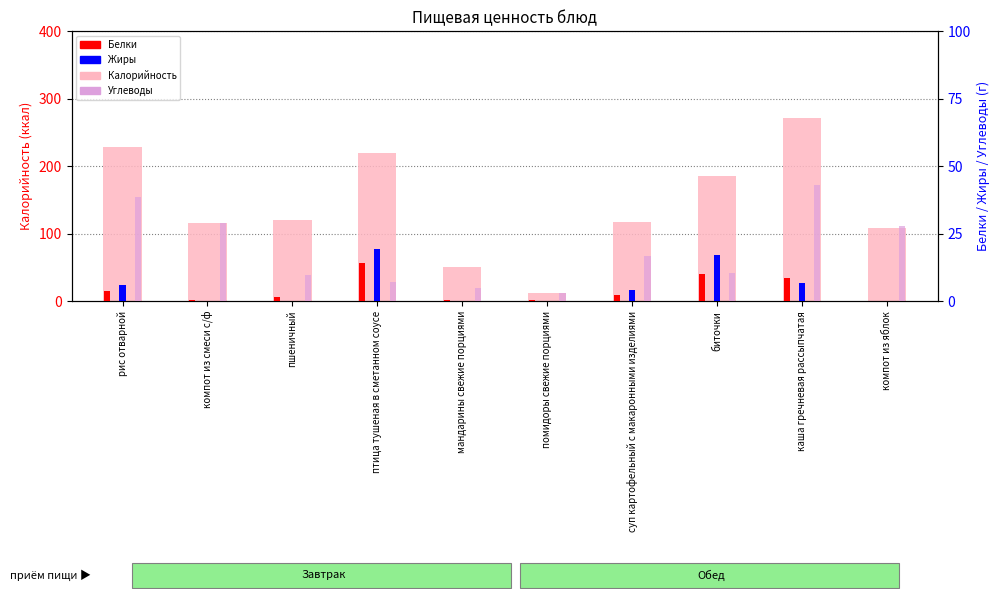

How many bars are there in each group?

4